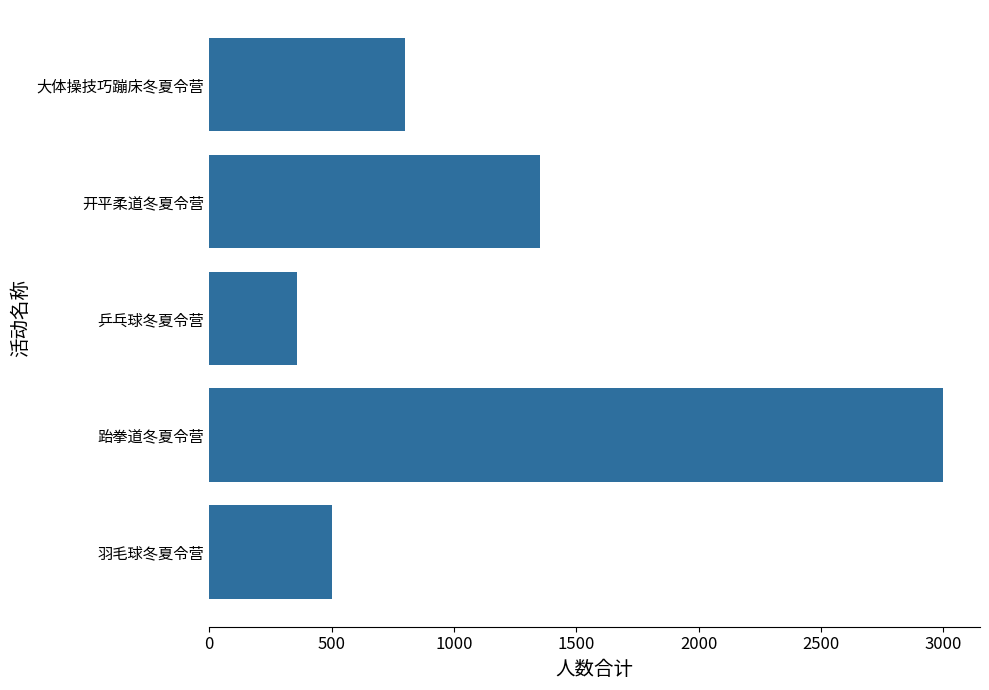

The value at 羽毛球冬夏令营 is 500. True or false?

True